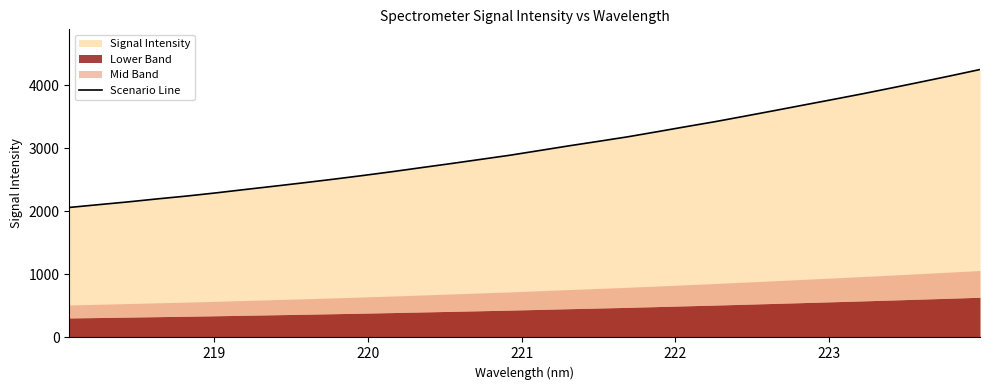

What is the minimum value for Scenario Line?

2063.6